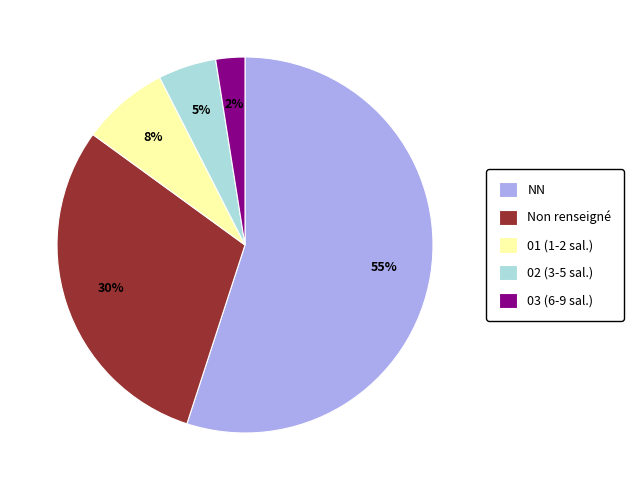

Which category accounts for the majority?

NN